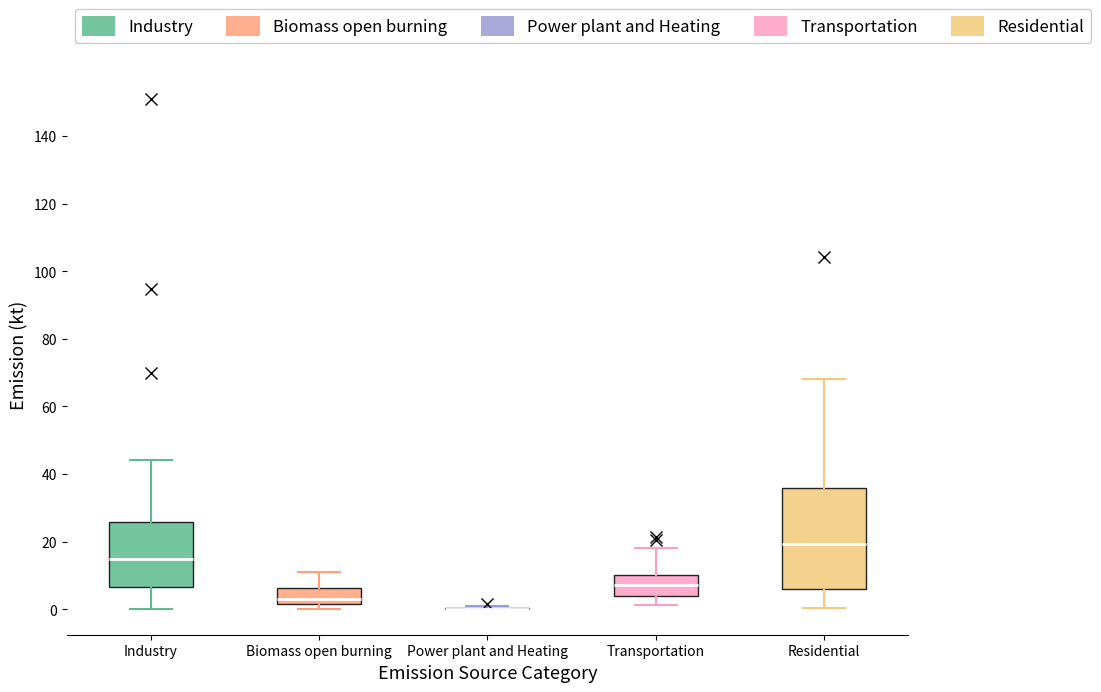

Which box is the tallest, from its lower edge to its upper edge?

Residential